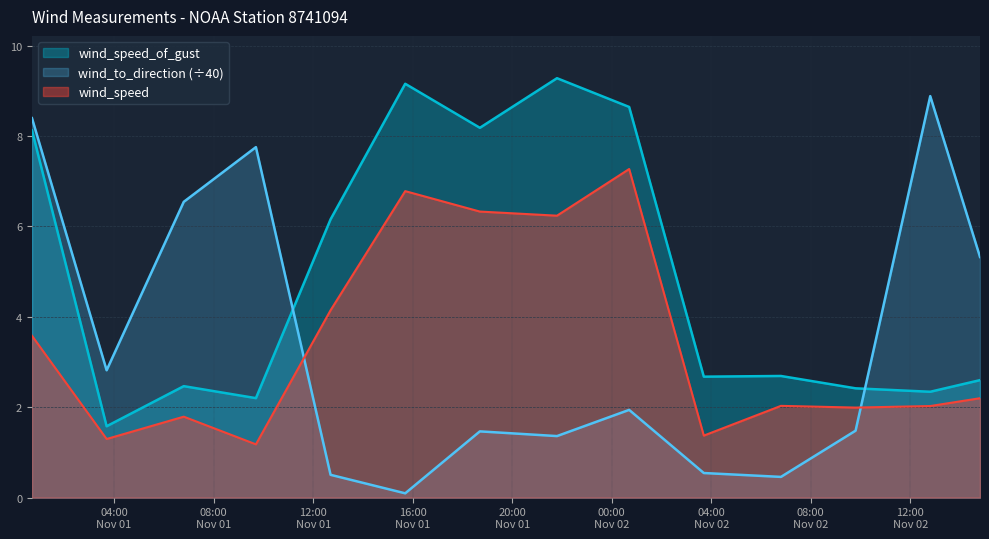

Which series has the widest spread of values?

wind_to_direction (÷40)